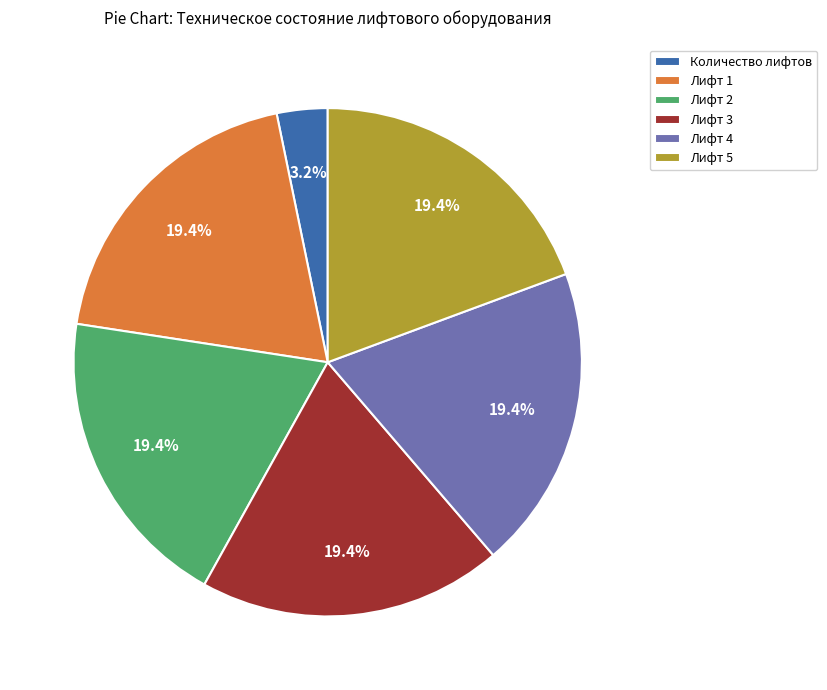

To the nearest percent, what portion does Лифт 3 represent?

19%